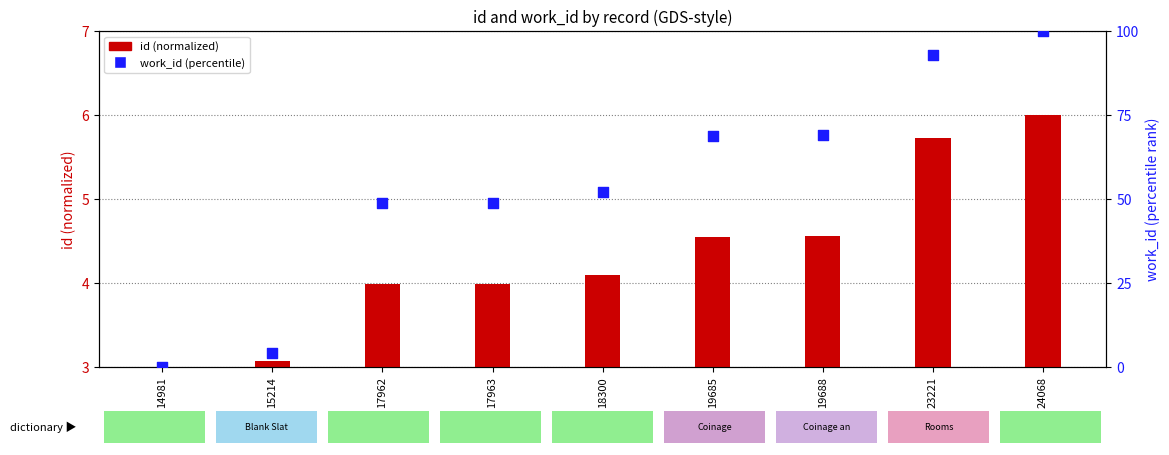

At which category is the sum across all series the highest?

24068